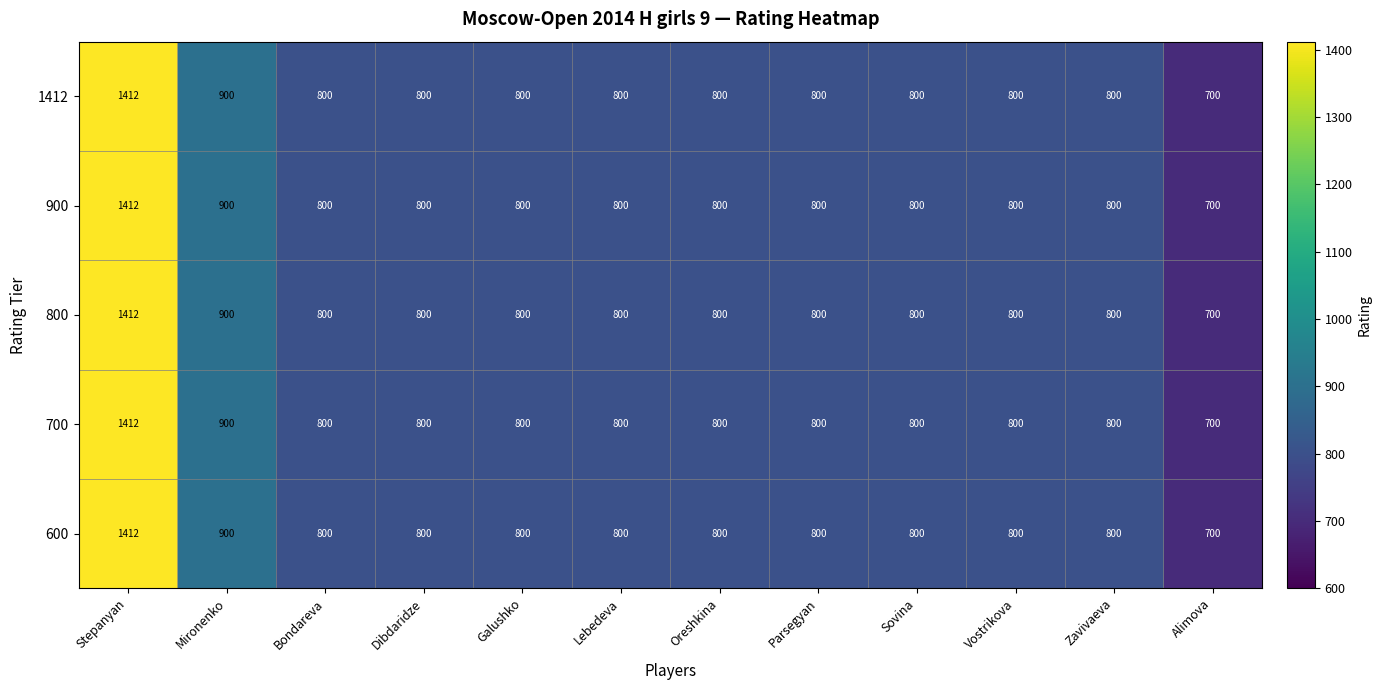

What is the total value across all series at Sovina?

4000